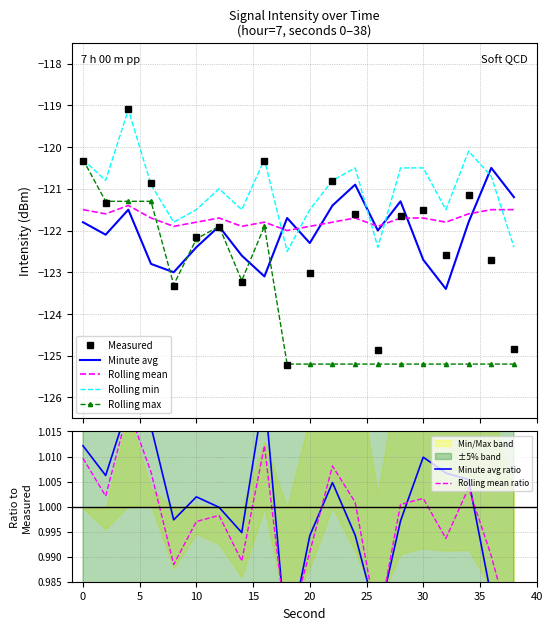

Reading left to right, transcribe all the data shown in this chart.

intensity(dBm): -120.3	-121.3	-119.1	-120.9	-123.3	-122.2	-121.9	-123.2	-120.3	-125.2	-123.0	-120.8	-121.6	-124.9	-121.6	-121.5	-122.6	-121.1	-122.7	-124.8
minute_avg: -121.8	-122.1	-121.5	-122.8	-123.0	-122.4	-121.9	-122.6	-123.1	-121.7	-122.3	-121.4	-120.9	-122.0	-121.3	-122.7	-123.4	-121.8	-120.5	-121.2
rolling_mean: -121.5	-121.6	-121.4	-121.7	-121.9	-121.8	-121.7	-121.9	-121.8	-122.0	-121.9	-121.8	-121.7	-121.9	-121.7	-121.7	-121.8	-121.6	-121.5	-121.5
rolling_min: -120.3	-120.8	-119.1	-120.9	-121.8	-121.5	-121.0	-121.5	-120.3	-122.5	-121.5	-120.8	-120.5	-122.4	-120.5	-120.5	-121.5	-120.1	-120.7	-122.4
rolling_max: -120.3	-121.3	-121.3	-121.3	-123.3	-122.2	-121.9	-123.2	-121.9	-125.2	-125.2	-125.2	-125.2	-125.2	-125.2	-125.2	-125.2	-125.2	-125.2	-125.2